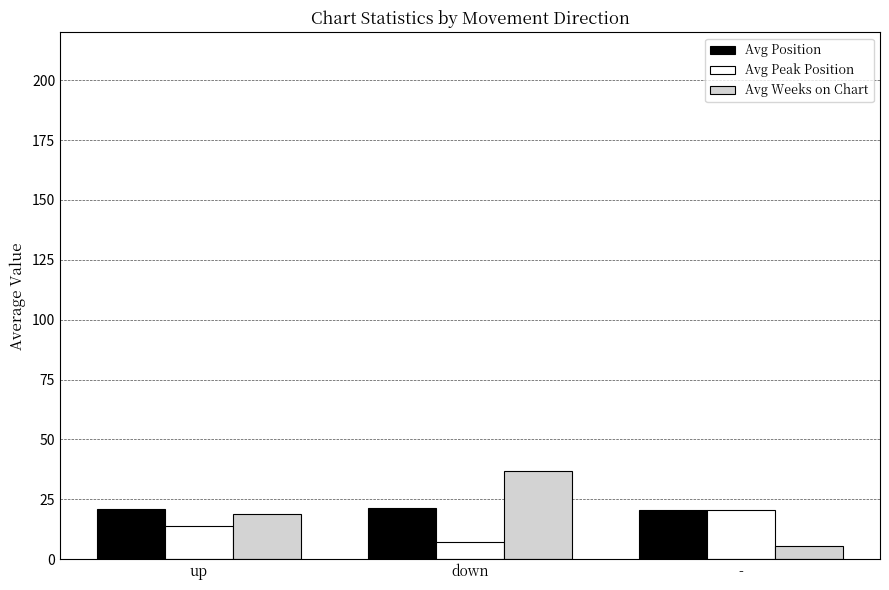

Rank the categories by Avg Weeks on Chart value from lowest to highest.

-, up, down